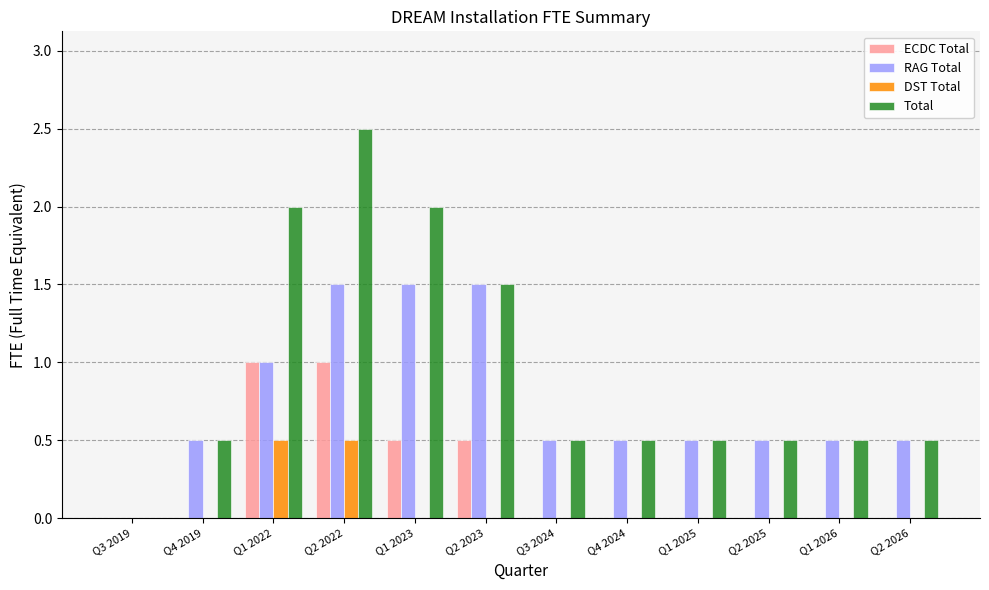

Which series has the largest total across all categories?

Total